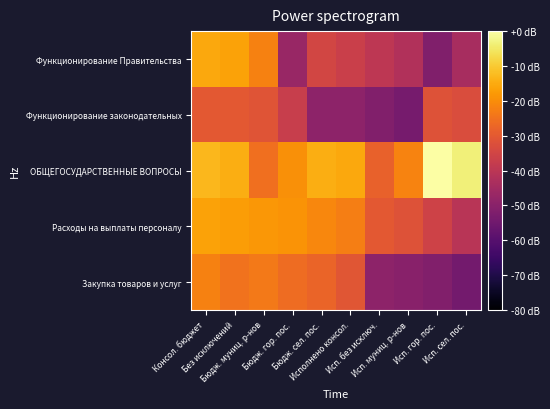

What is the spread (max minus min) of values at Бюдж. гор. пос.?

28.1